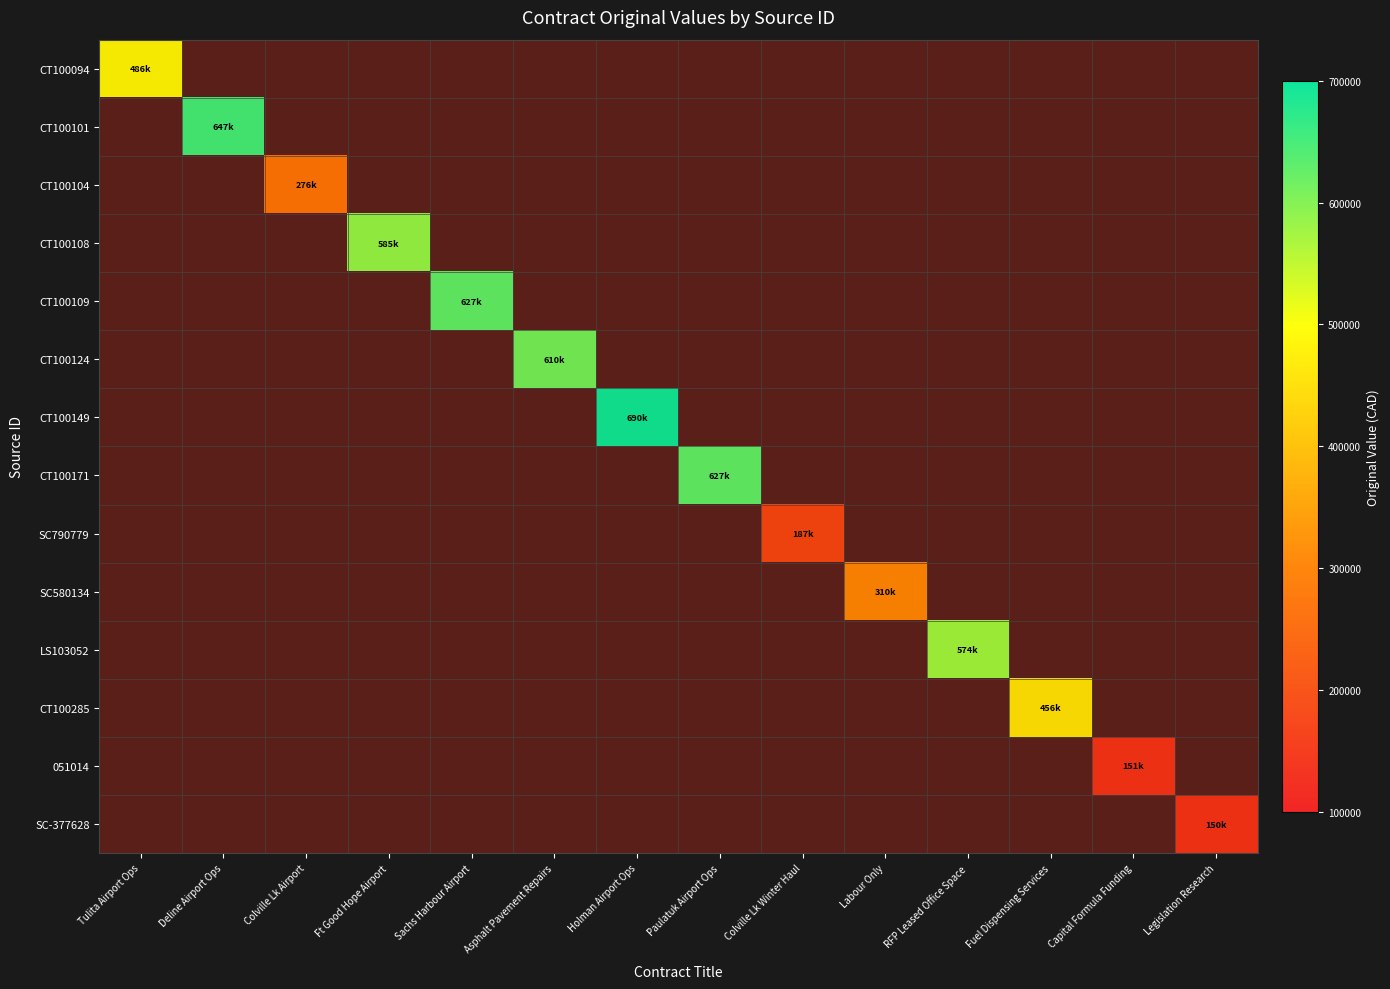

At Sachs Harbour Airport, list the series in order from largest to smallest.

CT100094, CT100101, CT100104, CT100108, CT100109, CT100124, CT100149, CT100171, SC790779, SC580134, LS103052, CT100285, 051014, SC-377628